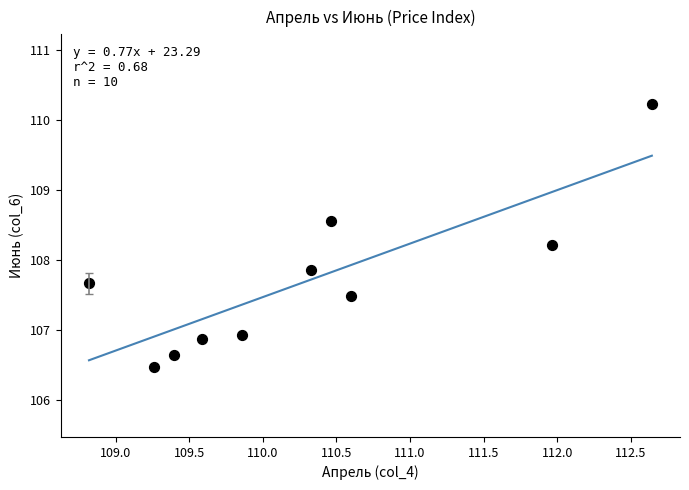

What is the range of Y values (max minus min)?

3.8